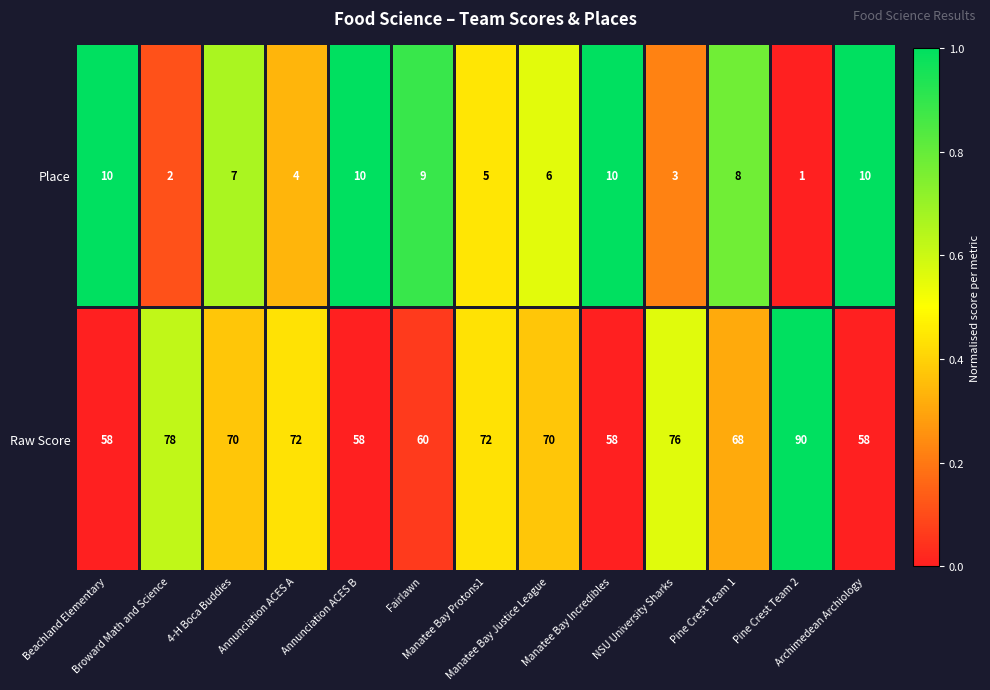

What is the difference between the maximum and minimum values in the Place series?

9